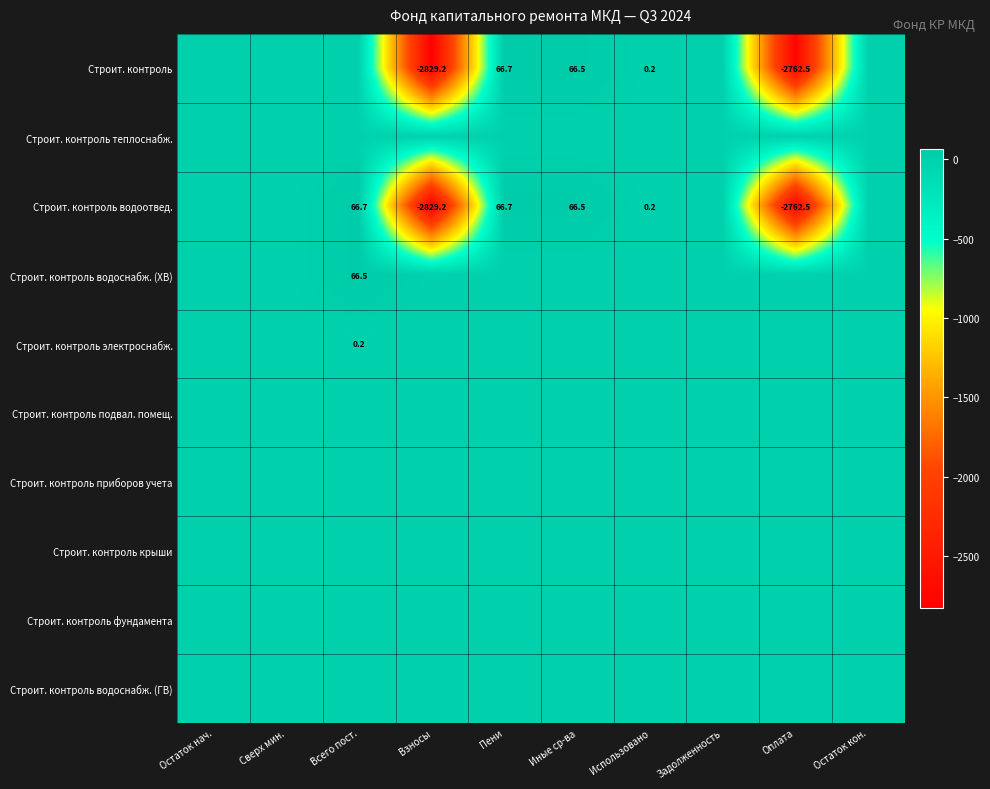

The value of Строит. контроль водоотвед. at Пени is 66.7. True or false?

True